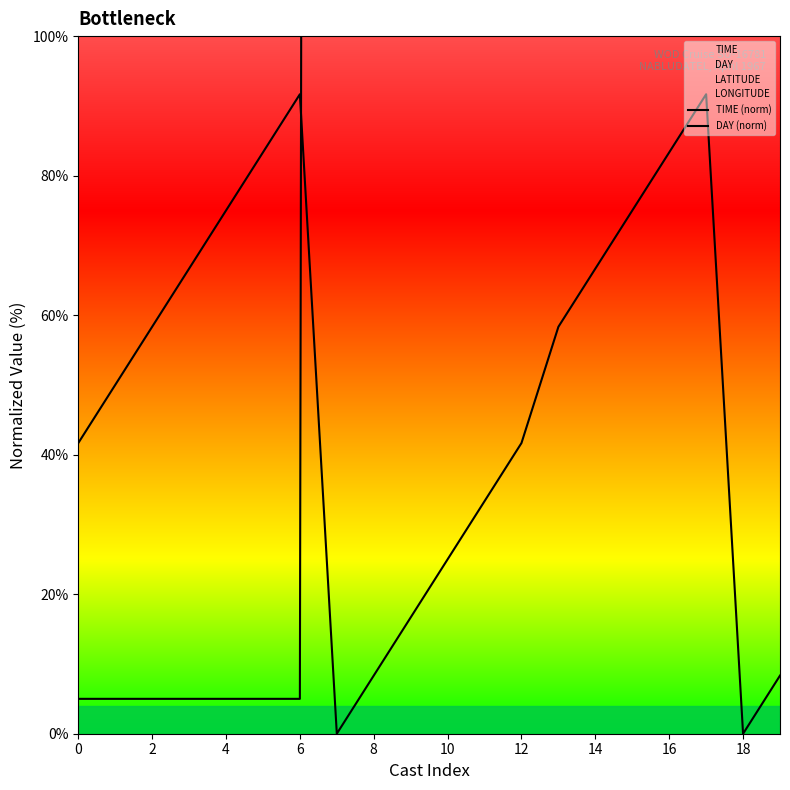

True or false: TIME (norm) has a value of 11.0 at 8.

False